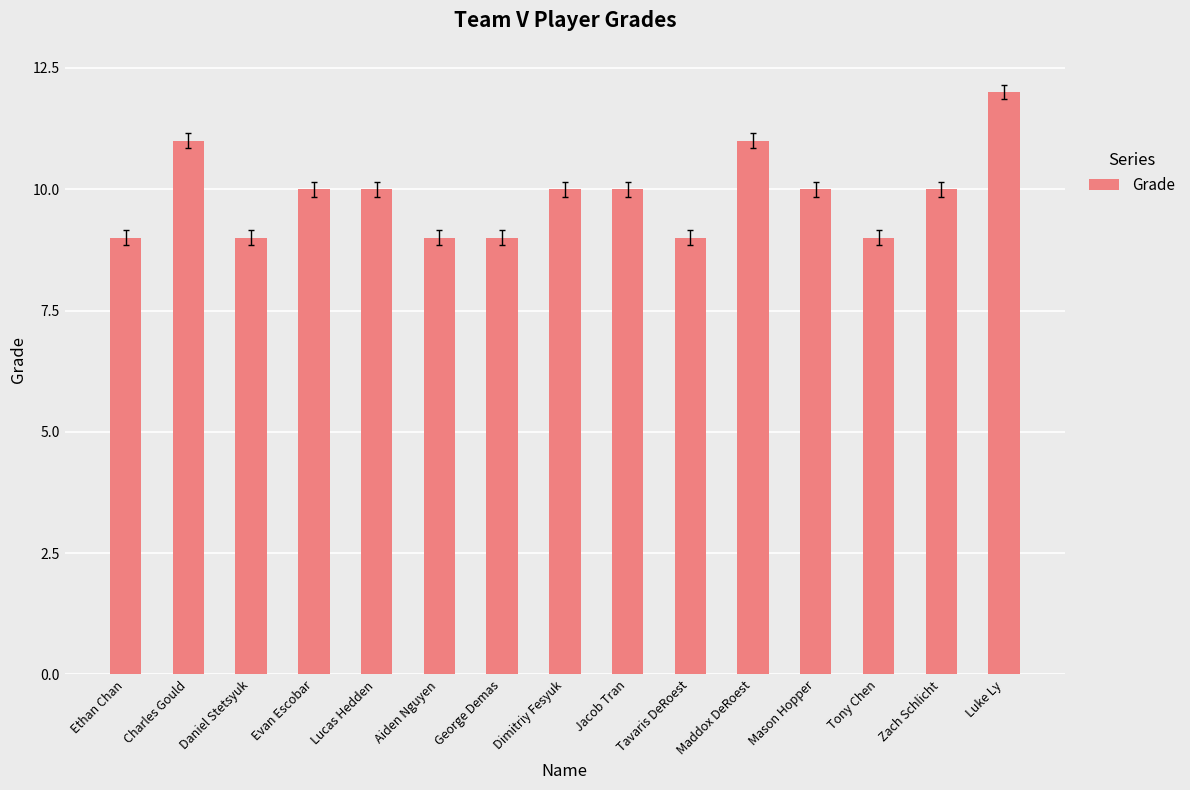

What position from the right is Ethan Chan?

15